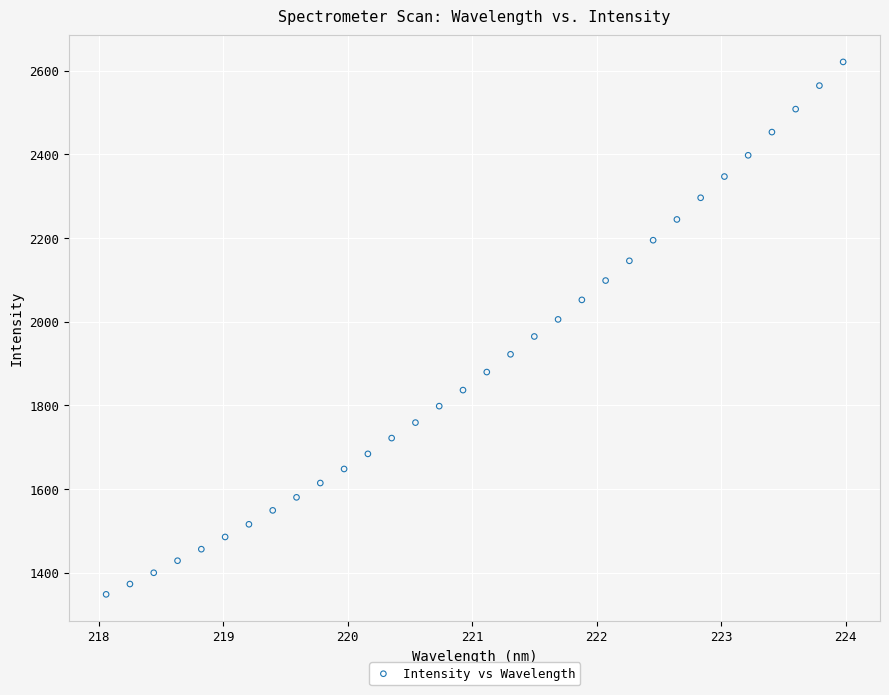

What is the range of Y values (max minus min)?

1272.3